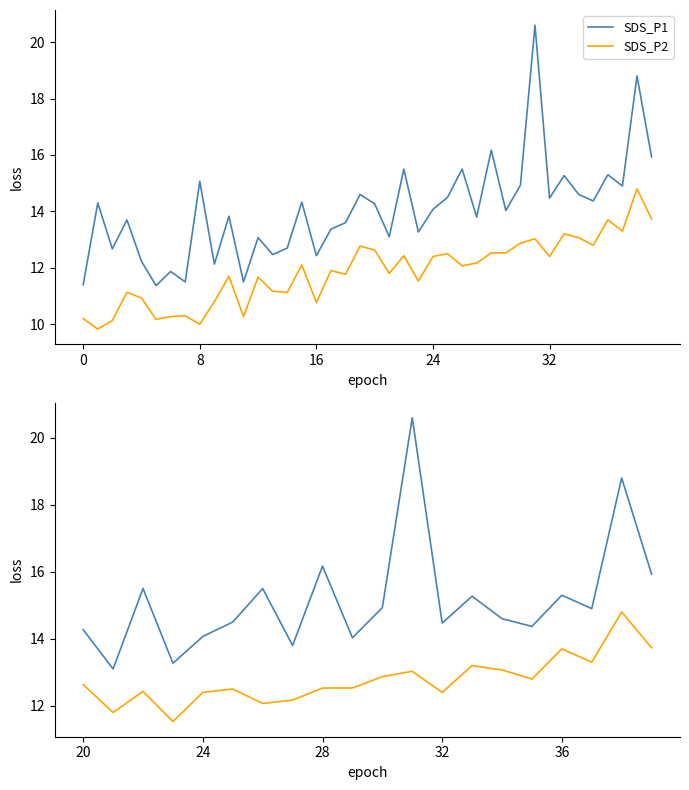

What is the value of the SDS_P1 point at the 18th from the left?

14.9